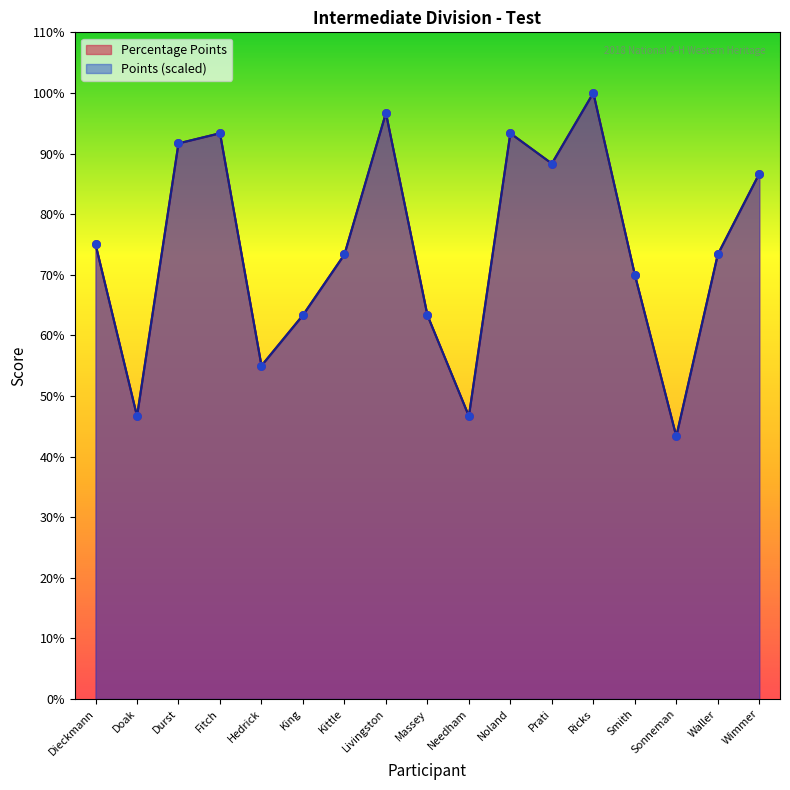

Which series reaches the minimum Y coordinate?

Points